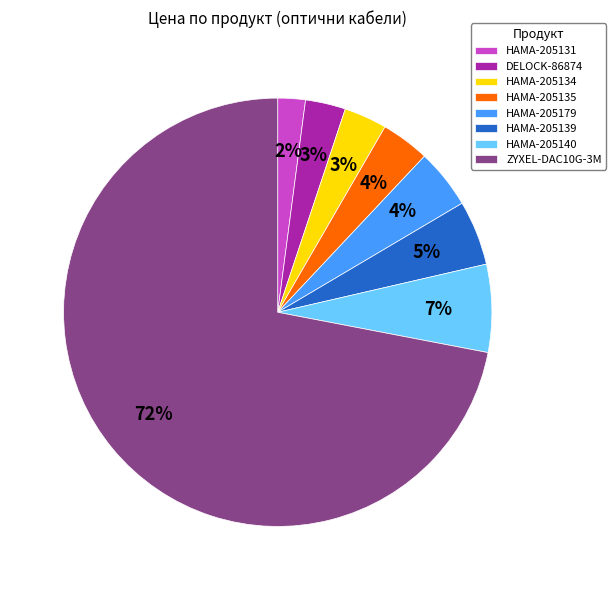

Which has a higher value, ZYXEL-DAC10G-3M or HAMA-205179?

ZYXEL-DAC10G-3M